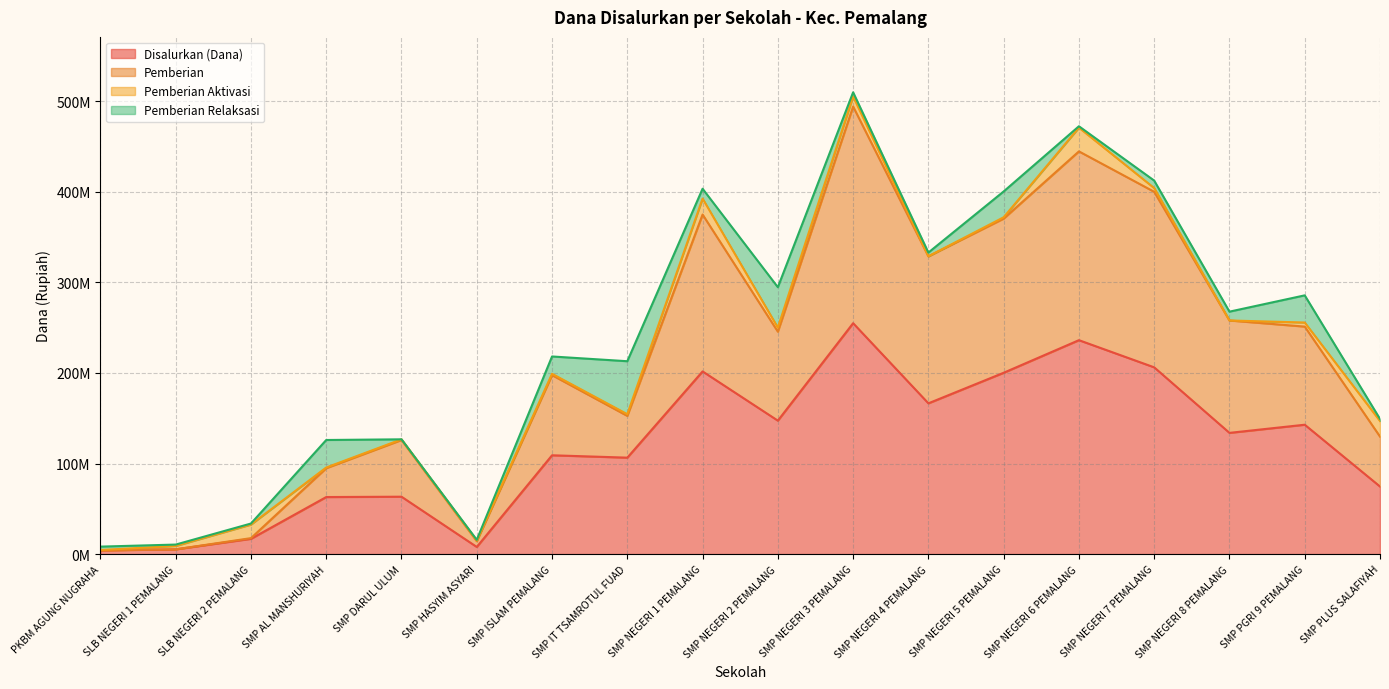

Which series has the largest range (max minus min)?

Pemberian